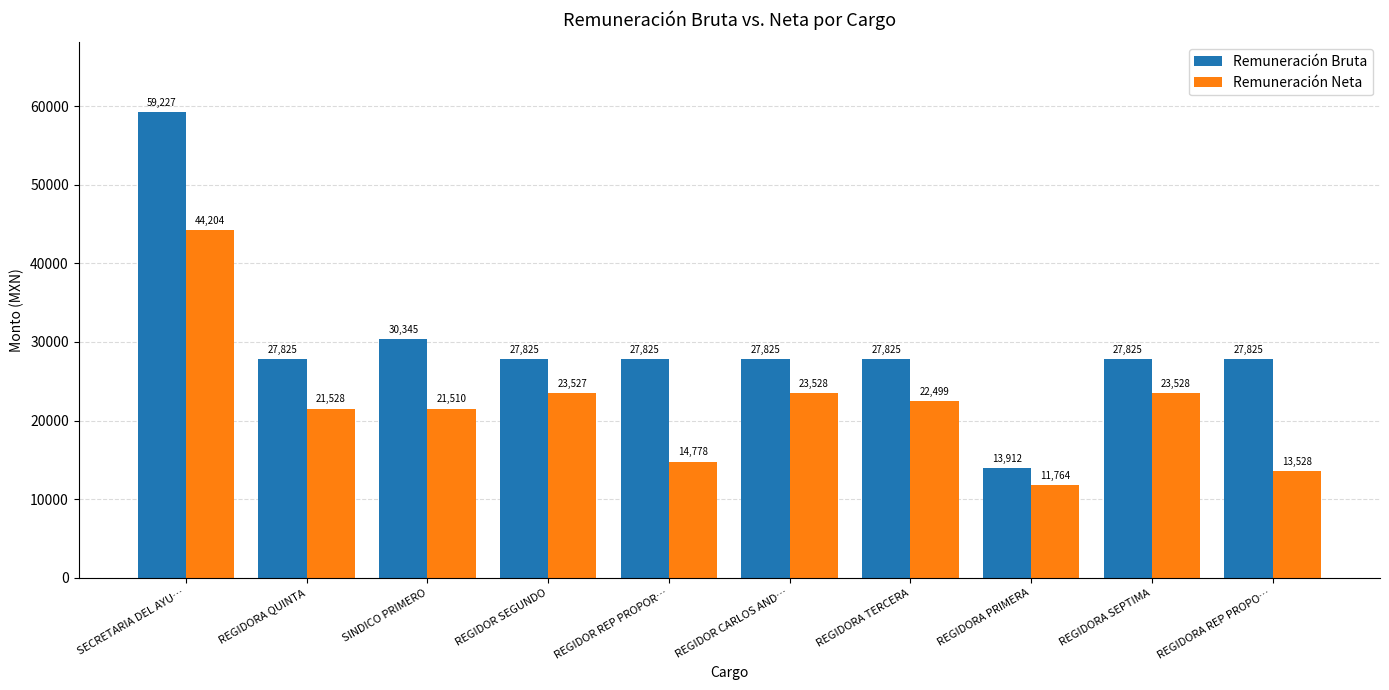

List the series in order of their peak value, lowest first.

Remuneración Neta, Remuneración Bruta